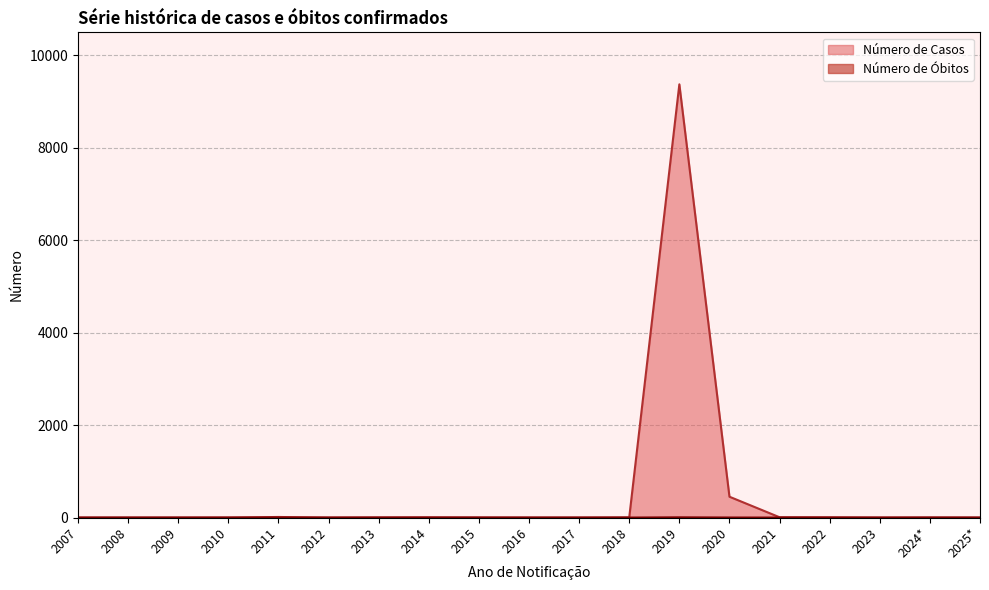

What is the sum of the Número de Casos values at 2022 and 2010?

6